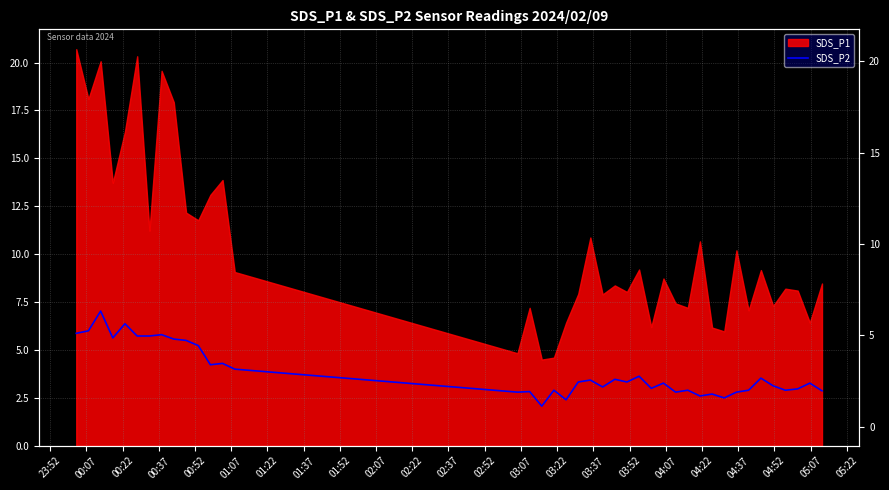

What position from the right is 03:07?

27